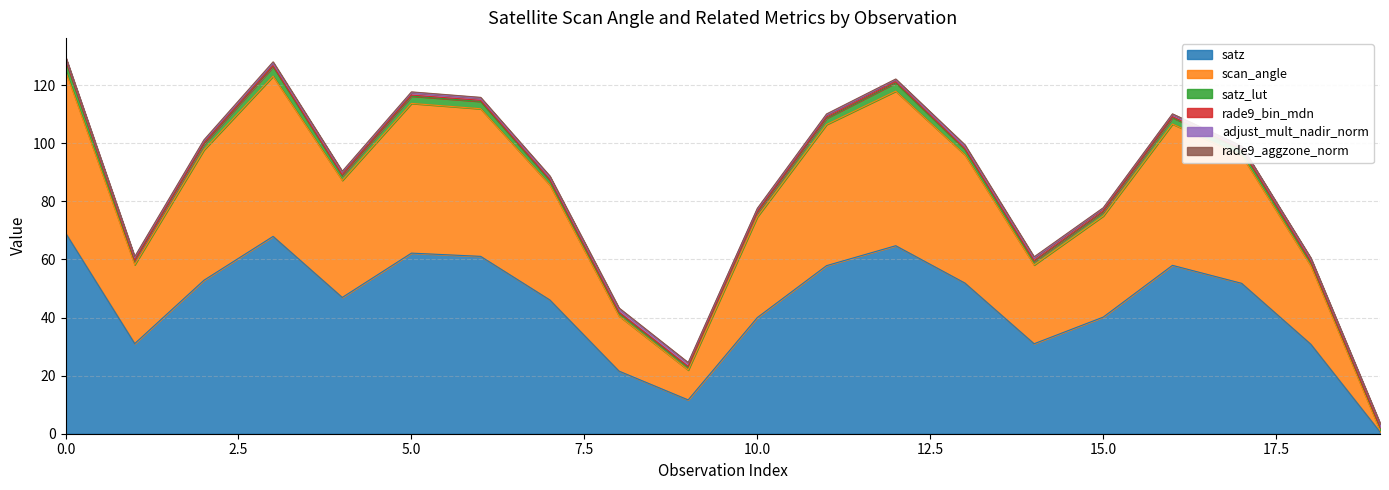

What is the maximum value shown in the chart?

69.1